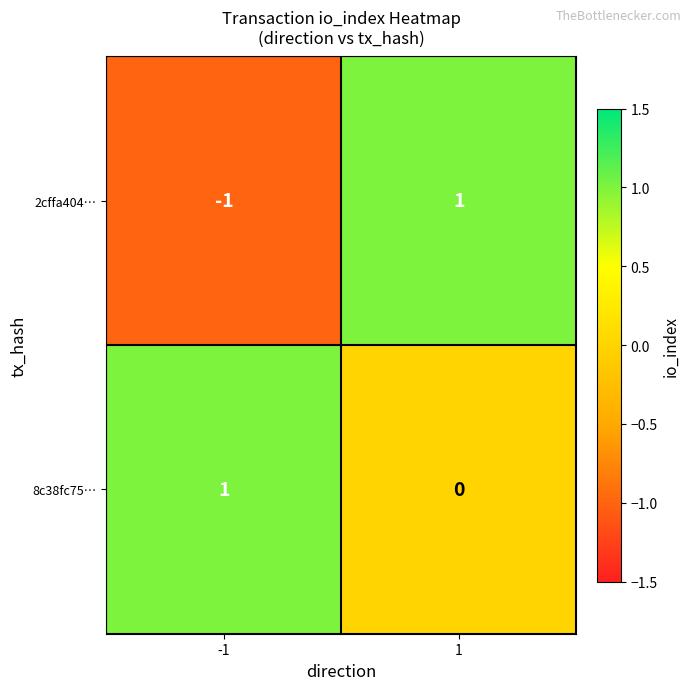

What is the spread (max minus min) of values at -1?

2